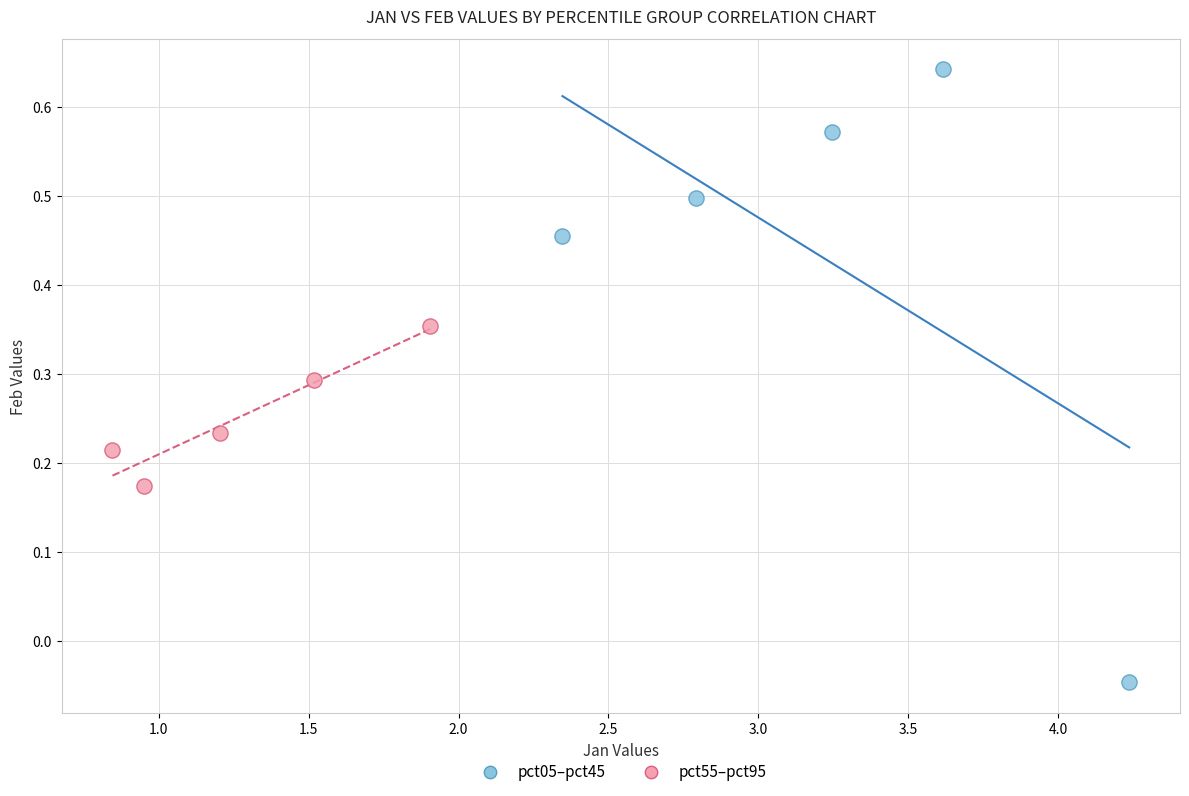

Which series has the largest Y range (max minus min)?

pct05–pct45